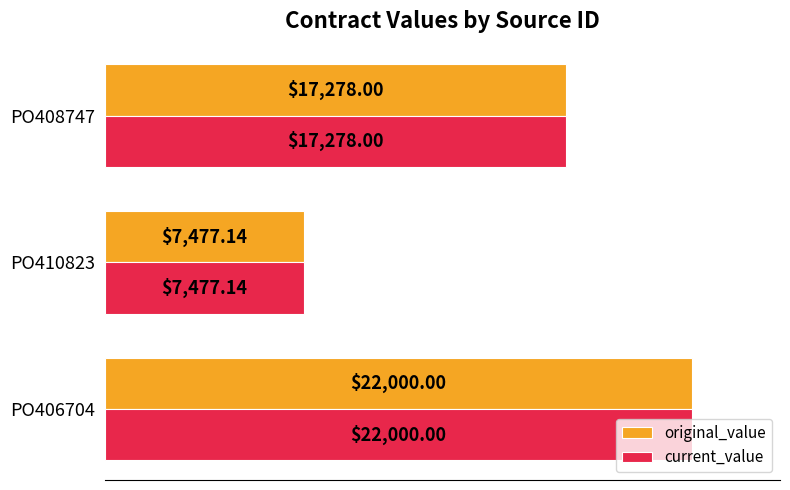

What is the difference between the second highest and minimum values in the current_value series?

9800.9